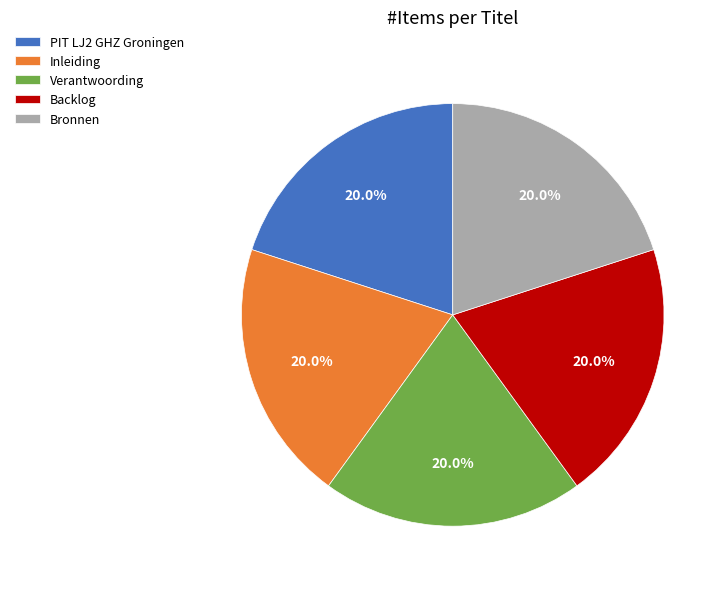

Count the number of slices in the pie.

5